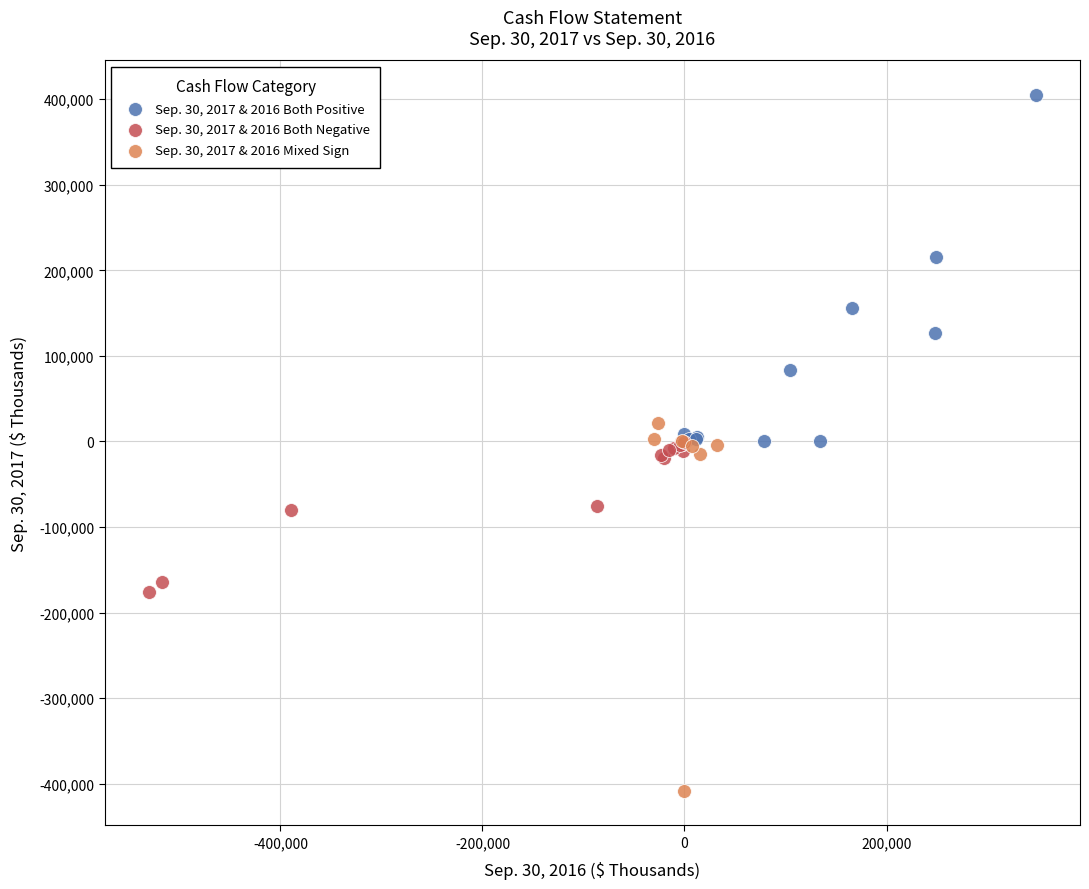

Which series reaches the minimum Y coordinate?

Sep. 30, 2017 & 2016 Mixed Sign